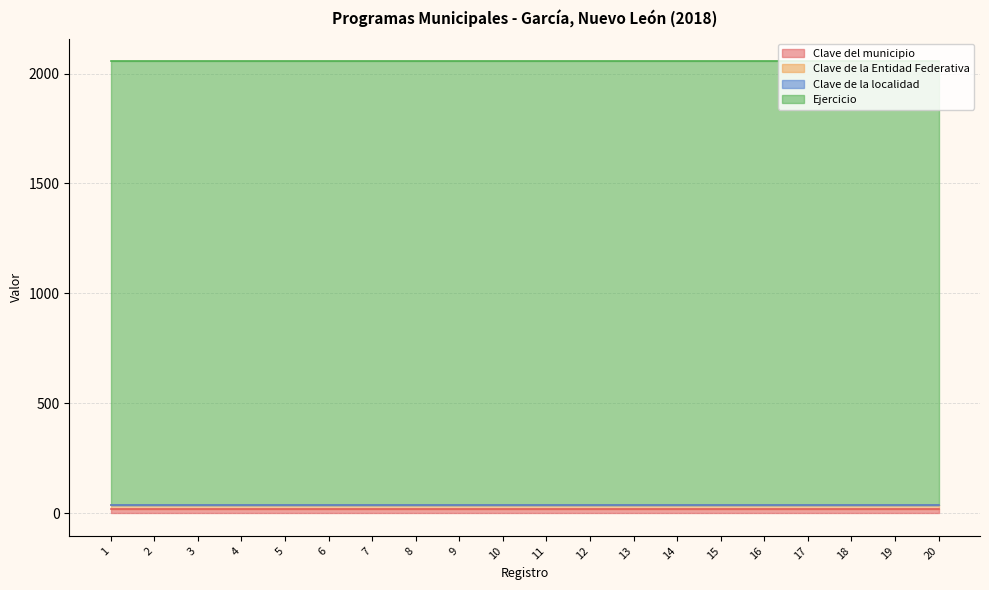

What is the minimum value for Clave de la Entidad Federativa?

19